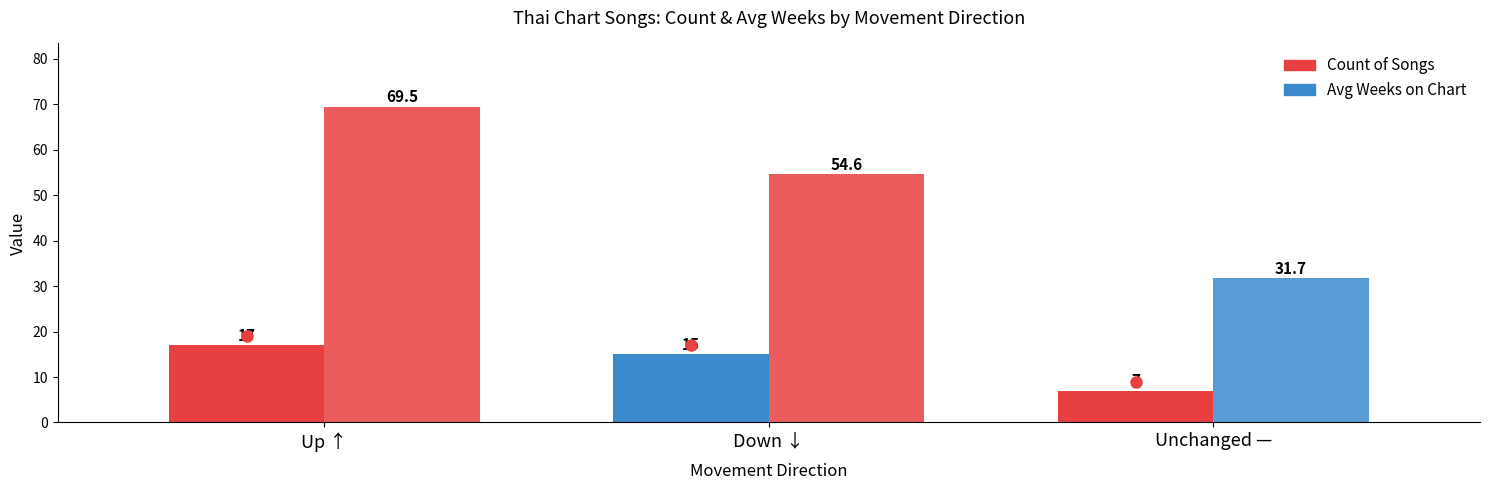

Are the bars grouped side by side (vs. stacked)?

Yes